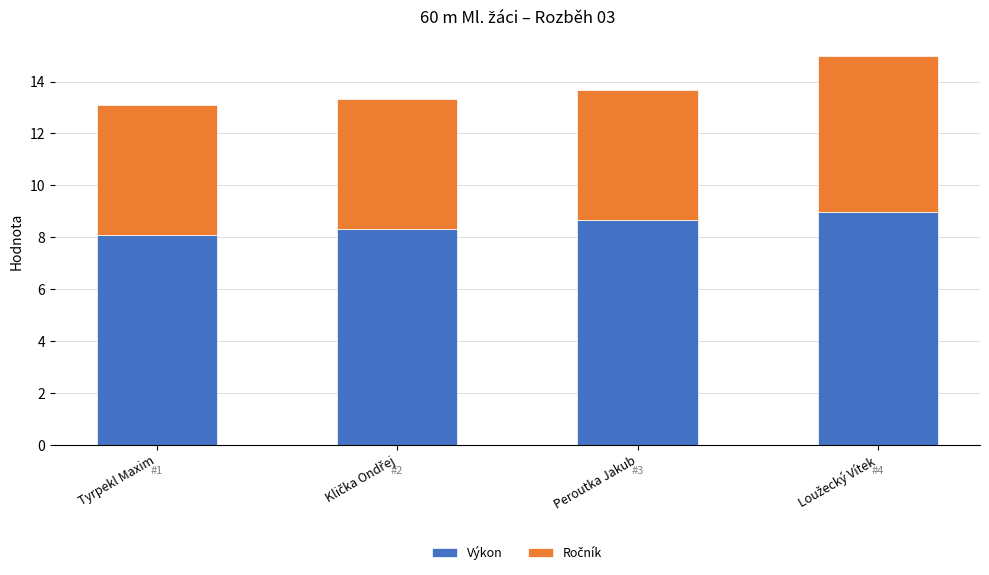

Is it true that Výkon equals 8.1 at Tyrpekl Maxim?

True